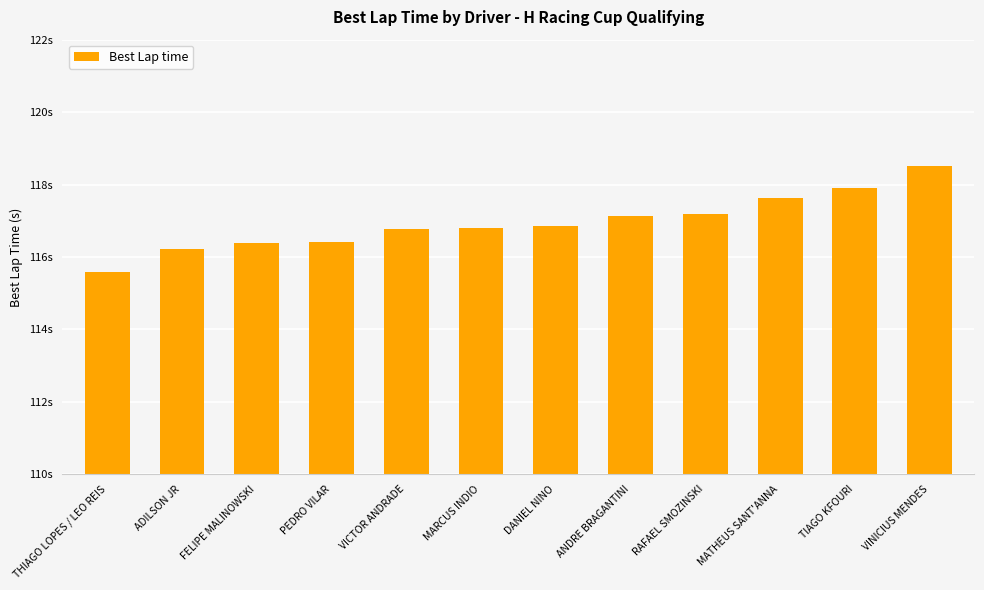

Are the bars horizontal?

No